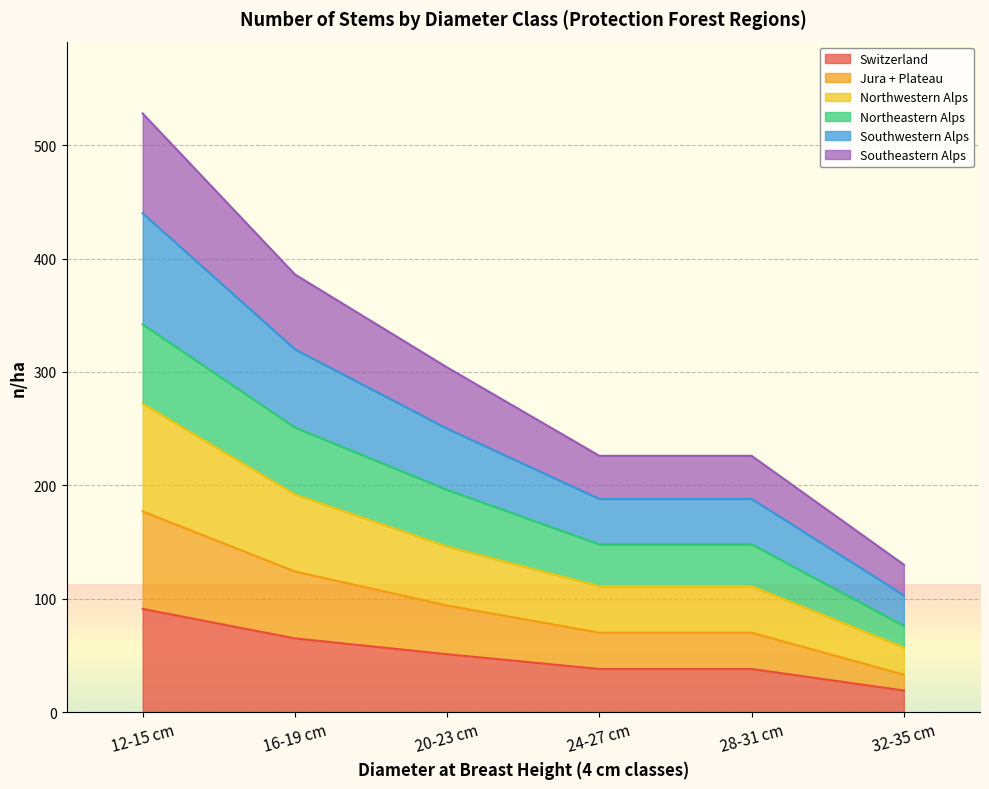

The Switzerland series shows 91 at 12-15 cm. True or false?

True